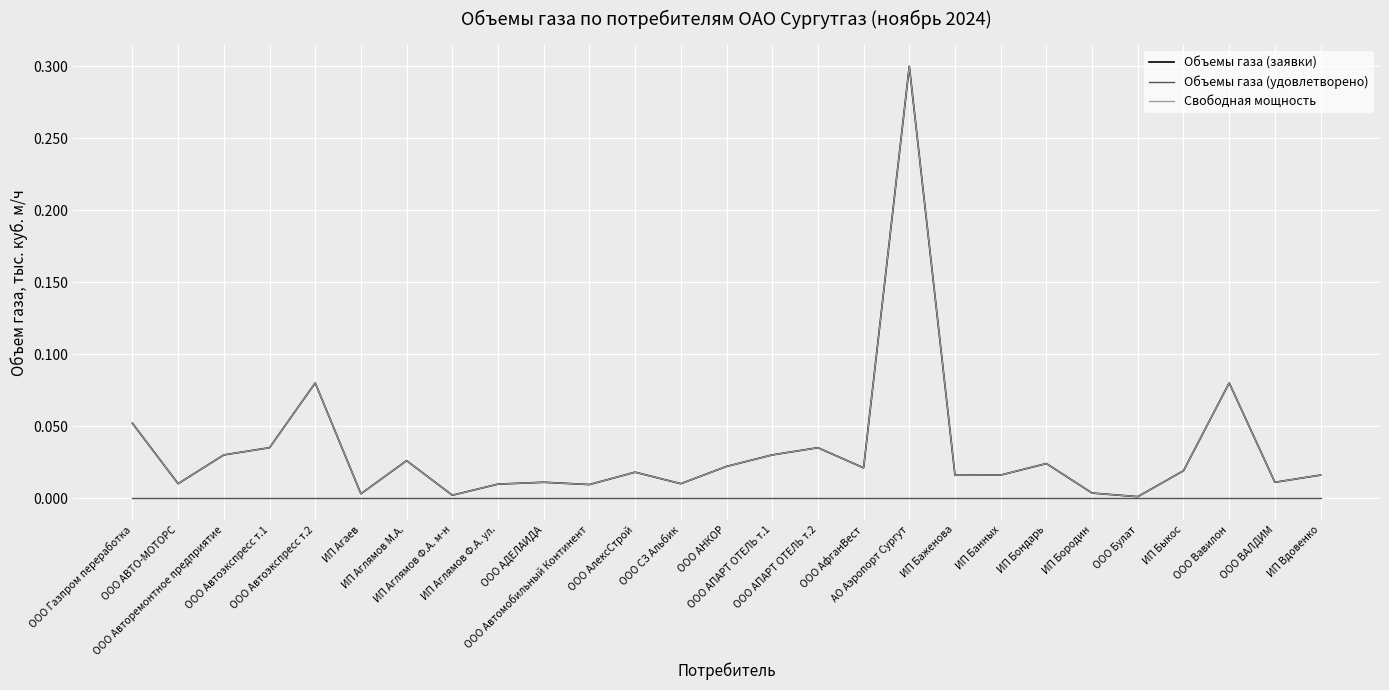

List the series in order of their peak value, lowest first.

Объемы газа (удовлетворено), Объемы газа (заявки), Свободная мощность